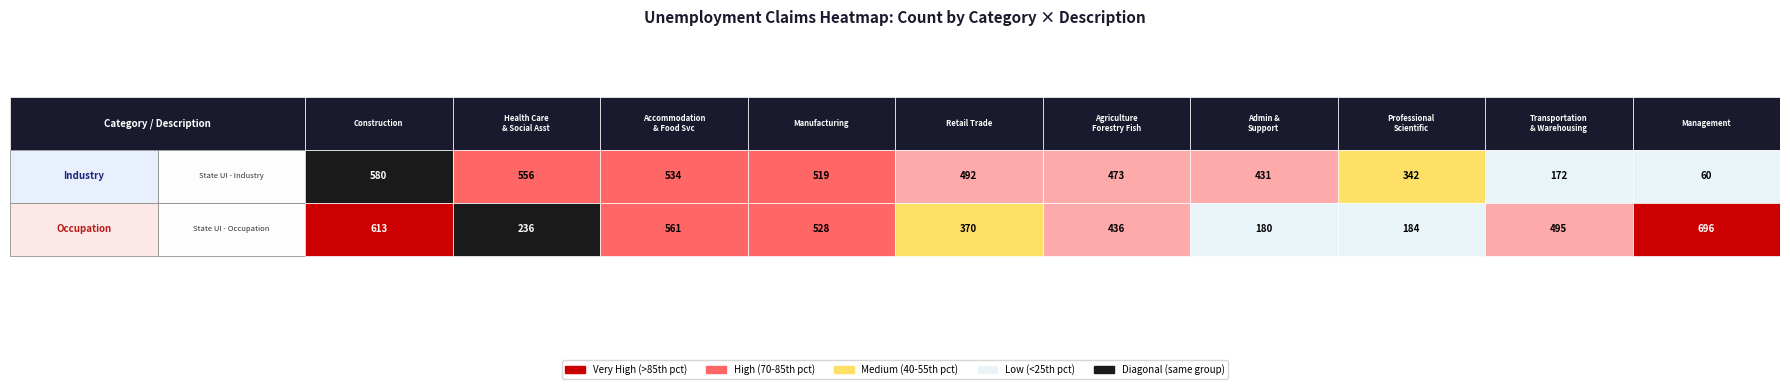

Is it true that Professional, Scientific equals 200 at 0?

False